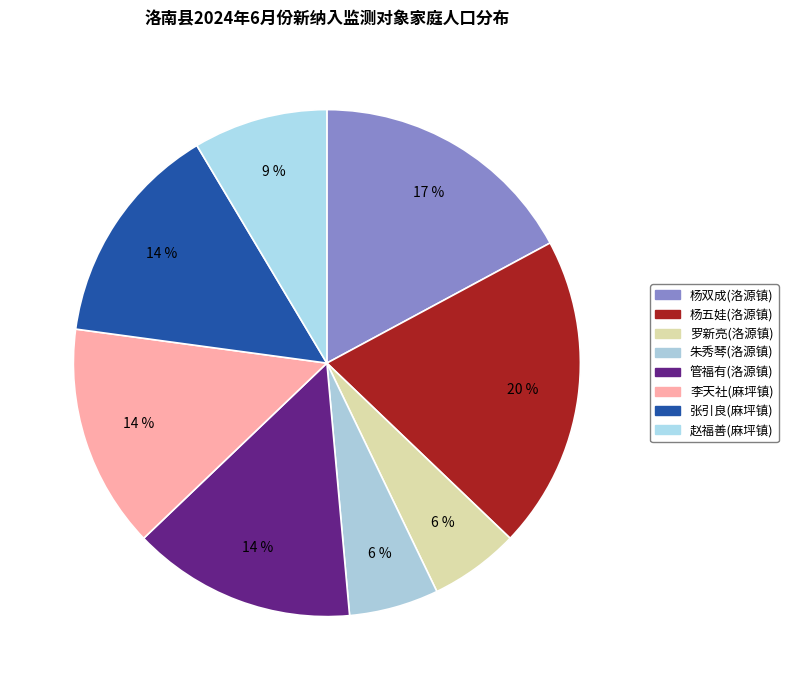

How many segments does this pie chart have?

8